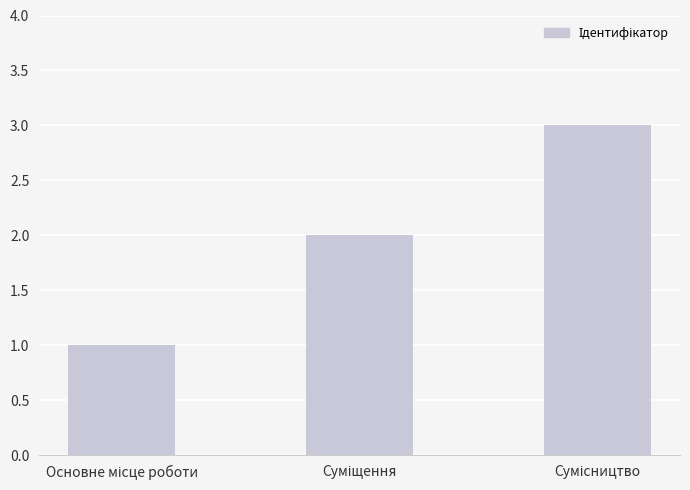

What is the maximum value shown in the chart?

3